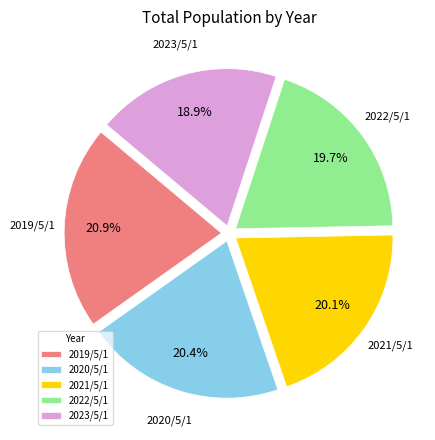

Which slice is the largest?

2019/5/1